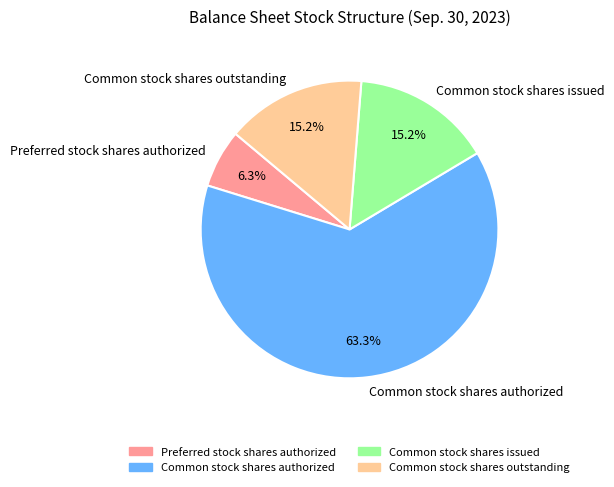

What portion of the pie excludes Common stock shares outstanding?

84.8%